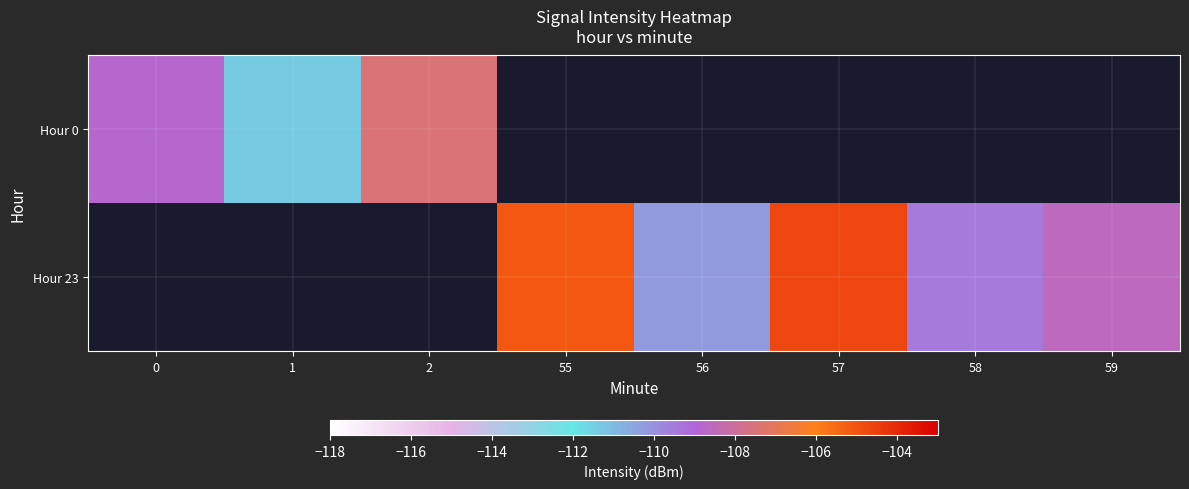

Is the value of Hour 23 at 57 greater than the value of Hour 0 at 55?

No